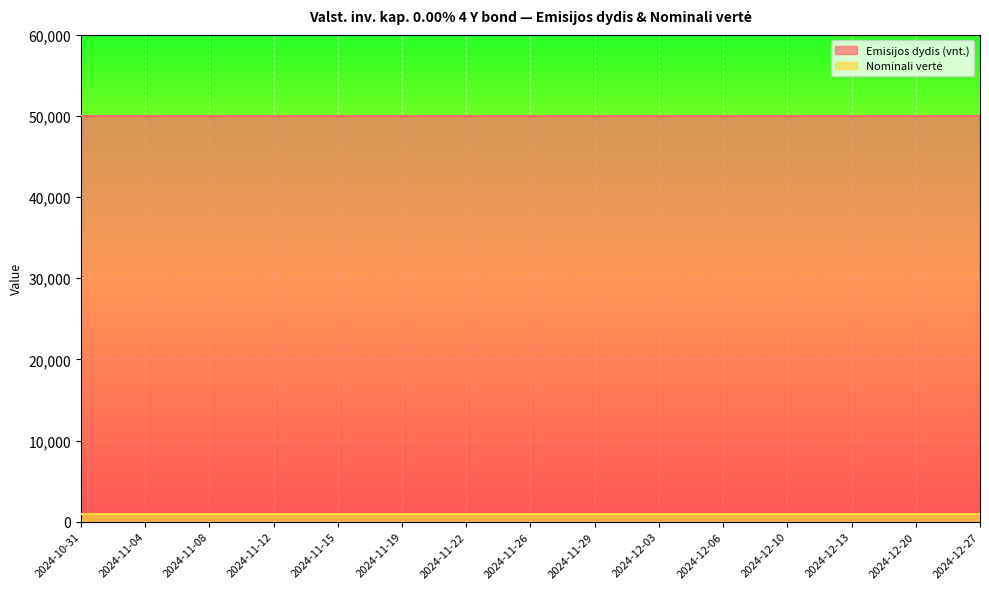

What position from the right is 2024-12-13?

3